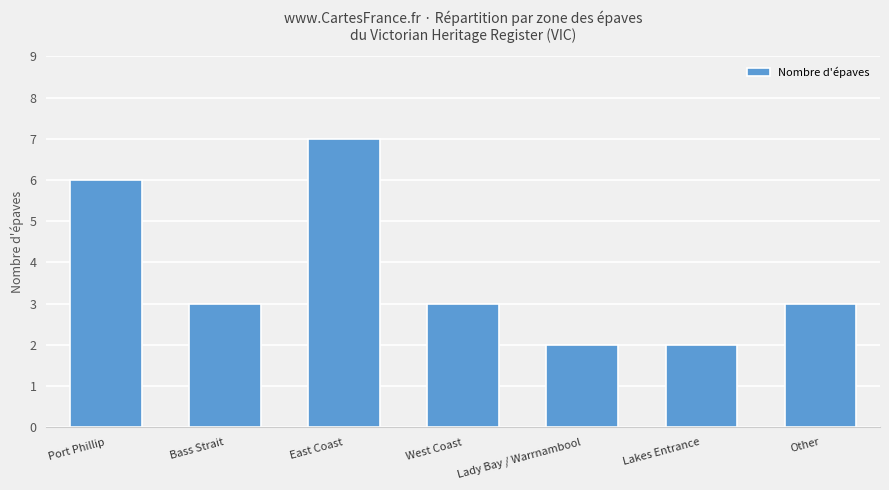

Count the number of categories in the chart.

7